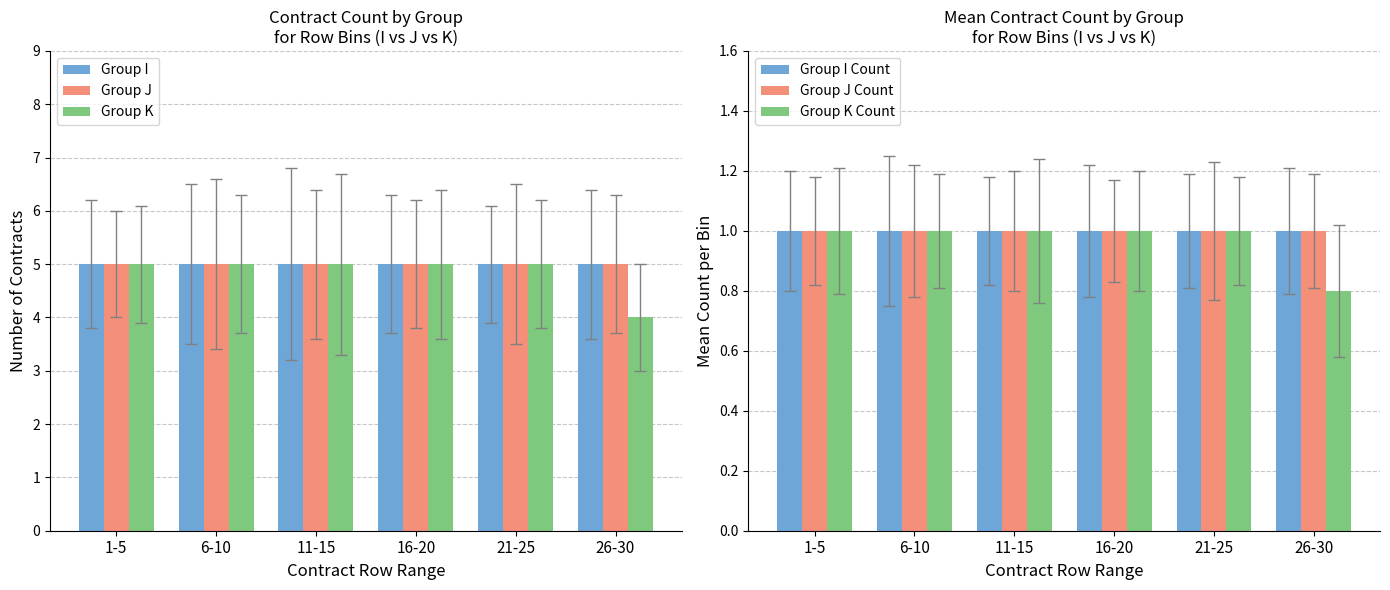

Which has a higher value, 21-25 or 11-15?

21-25